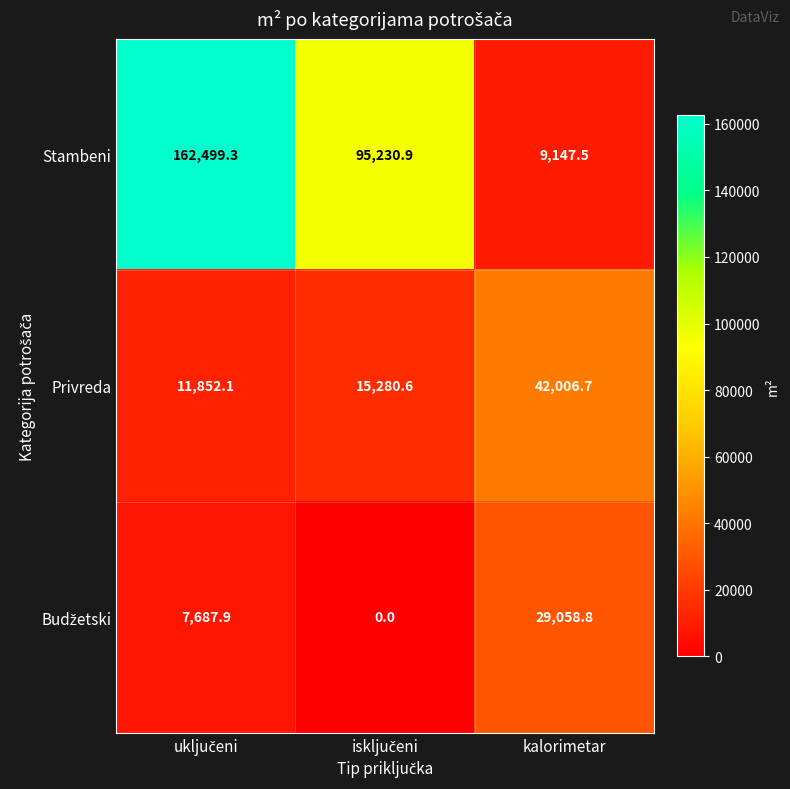

What is the difference between the second highest and minimum values in the Privreda series?

3428.5